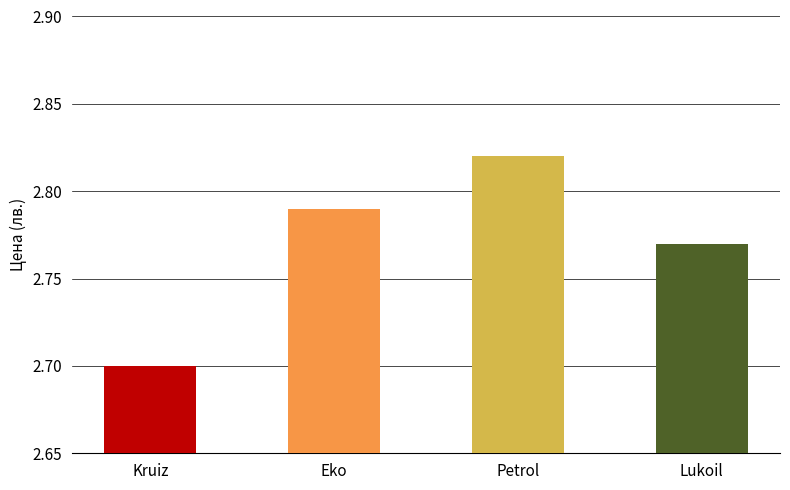

List the labels in order of value, smallest first.

Kruiz, Lukoil, Eko, Petrol